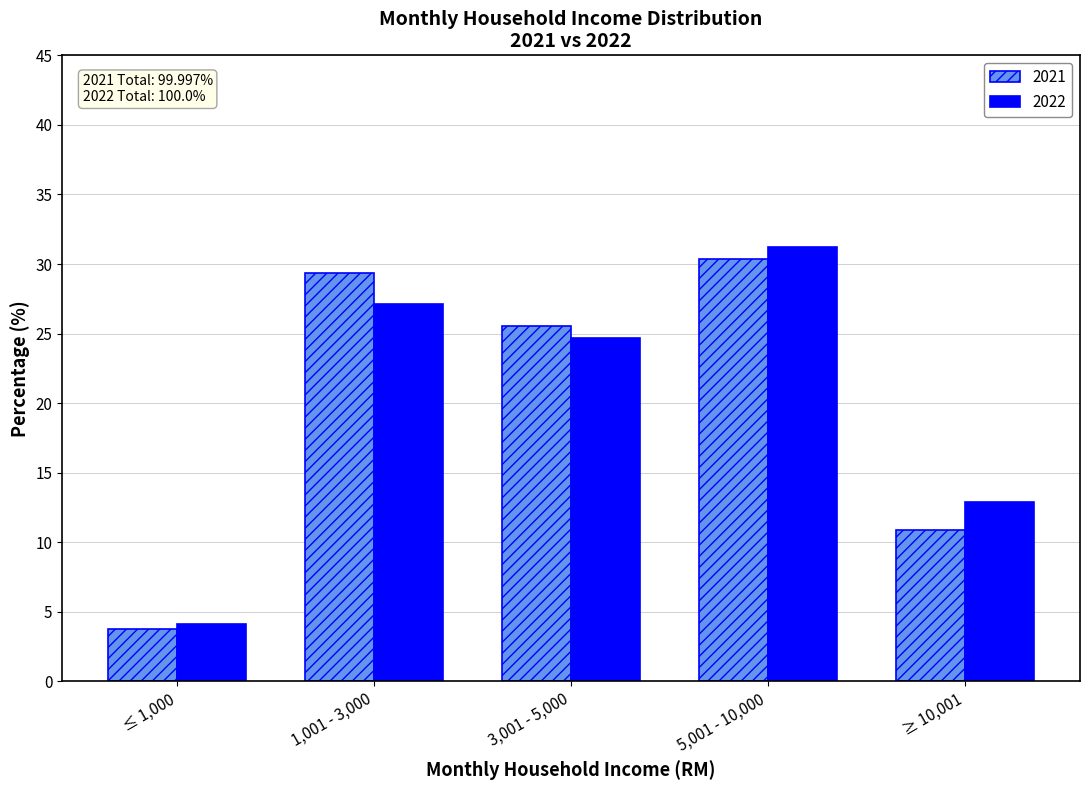

Reading left to right, transcribe all the data shown in this chart.

2021: 3.8	29.4	25.6	30.4	10.9
2022: 4.1	27.1	24.7	31.2	12.9